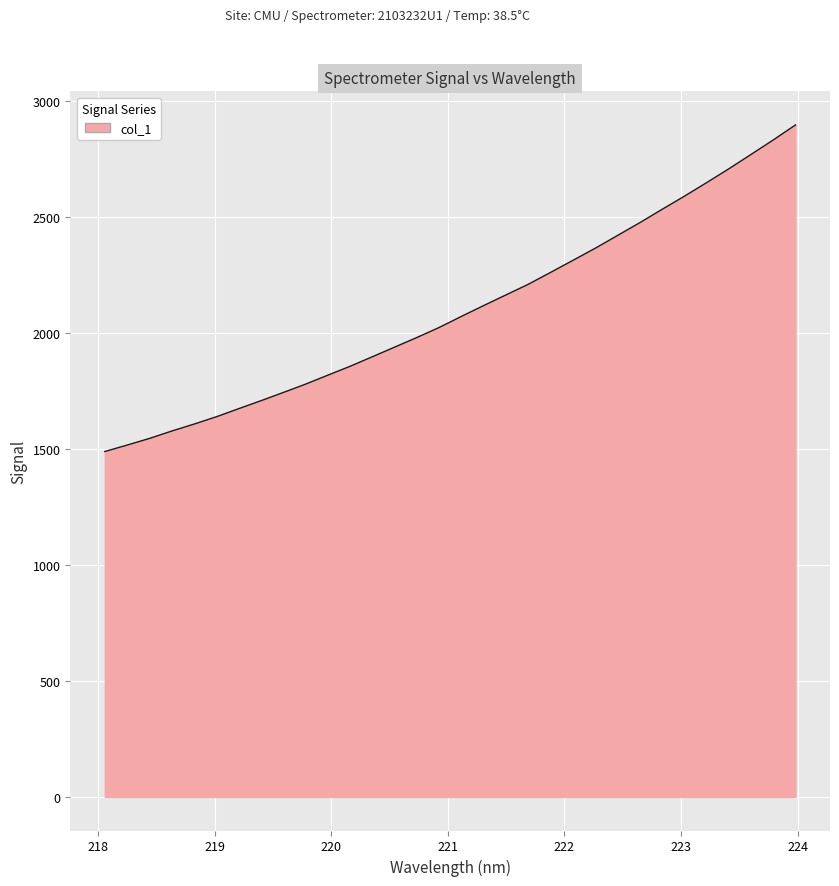

Reading right to left, extract all data points from this chart.

2896.9	2832.1	2769.6	2707.5	2647.7	2589.2	2532.6	2475.2	2420.1	2365.1	2313.0	2261.2	2210.1	2164.3	2118.5	2071.7	2023.9	1980.7	1939.1	1897.6	1856.4	1818.1	1779.4	1743.4	1708.0	1673.6	1638.8	1607.2	1577.3	1545.4	1516.7	1489.1